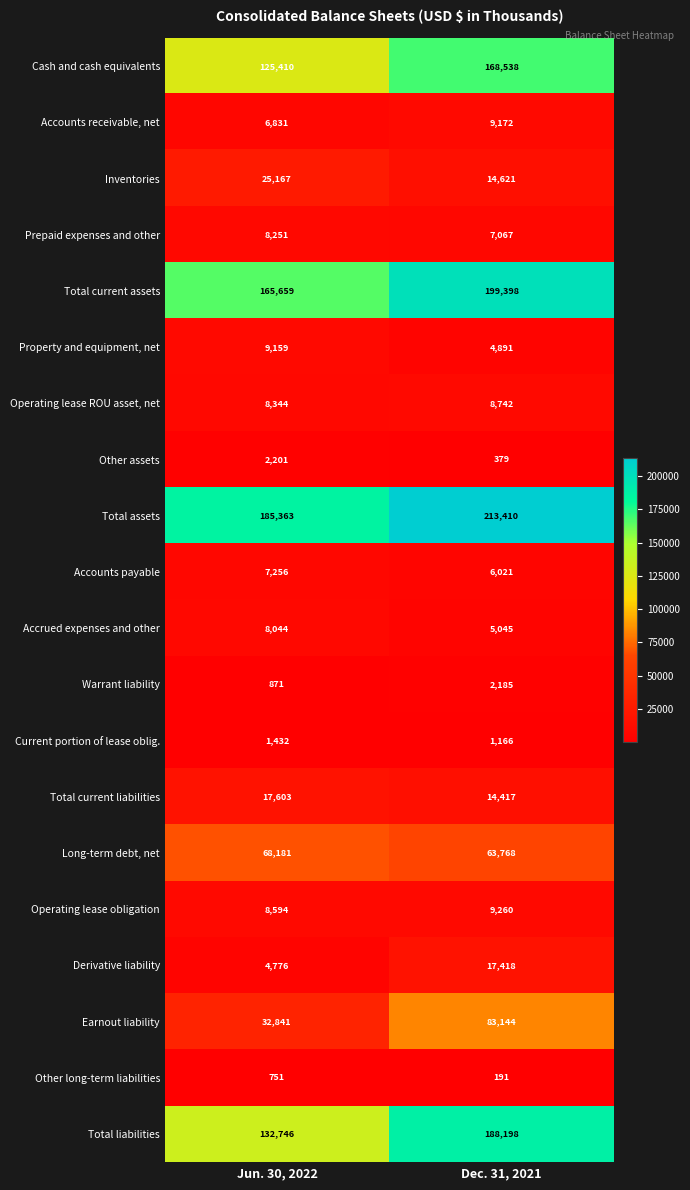

Which series changed the most between Jun. 30, 2022 and Dec. 31, 2021?

Total liabilities